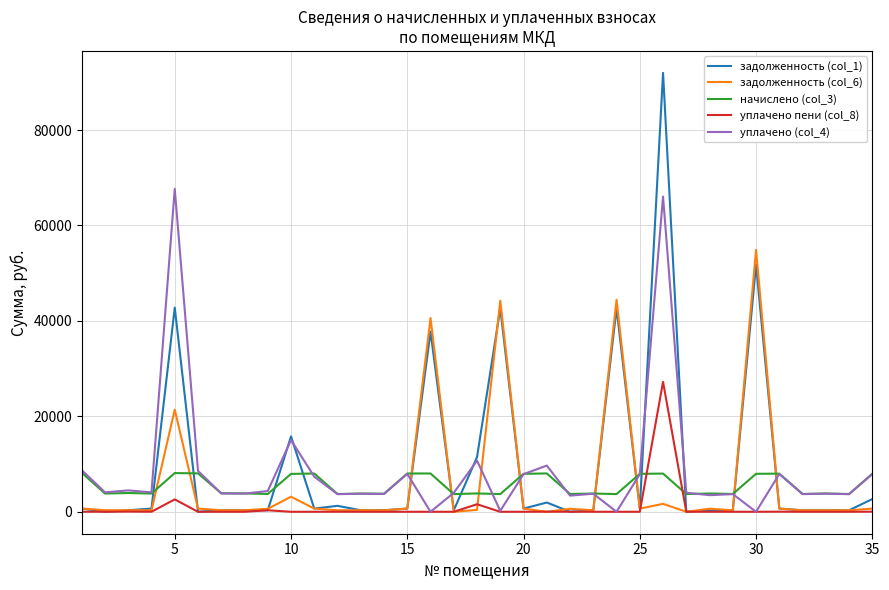

What is the greatest value displayed?

91984.7